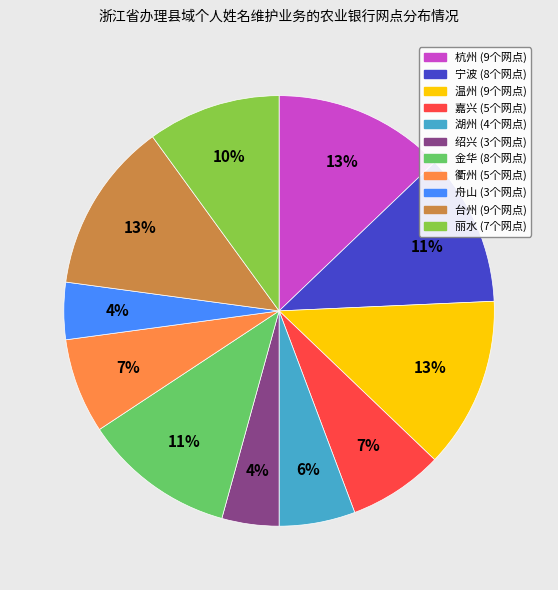

Does 绍兴 account for over 50% of the chart?

No